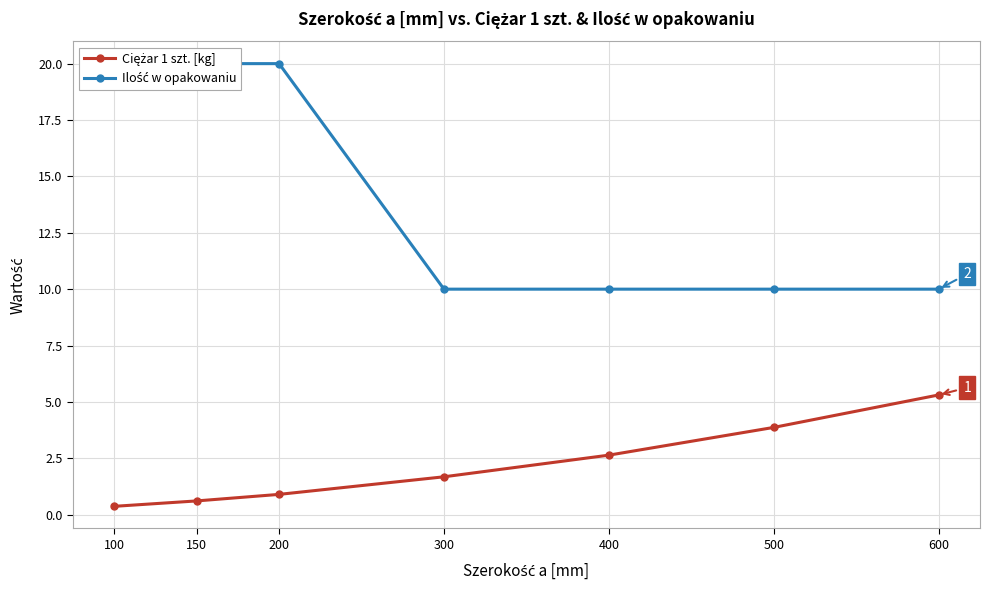

True or false: Ciężar 1 szt. [kg] and Ilość w opakowaniu cross at least once.

False